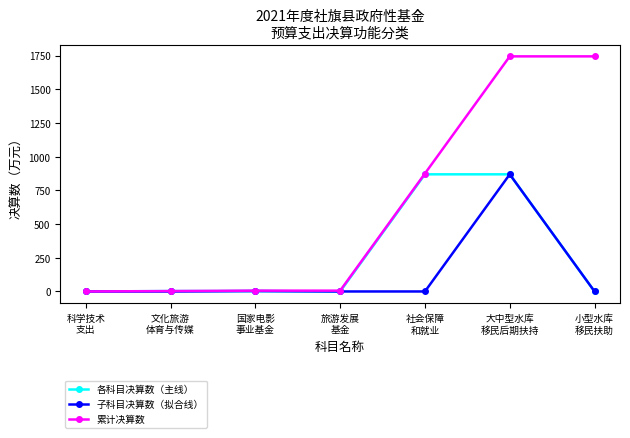

How many values in the 子科目决算数（拟合线） series exceed 0?

2